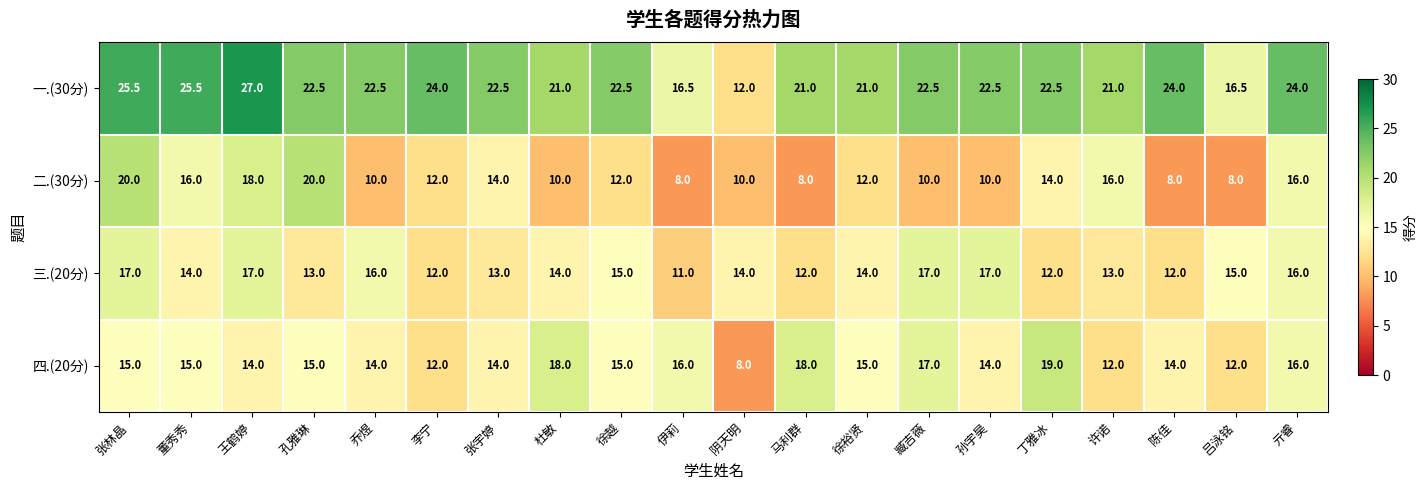

At which category is the sum across all series the highest?

张林晶